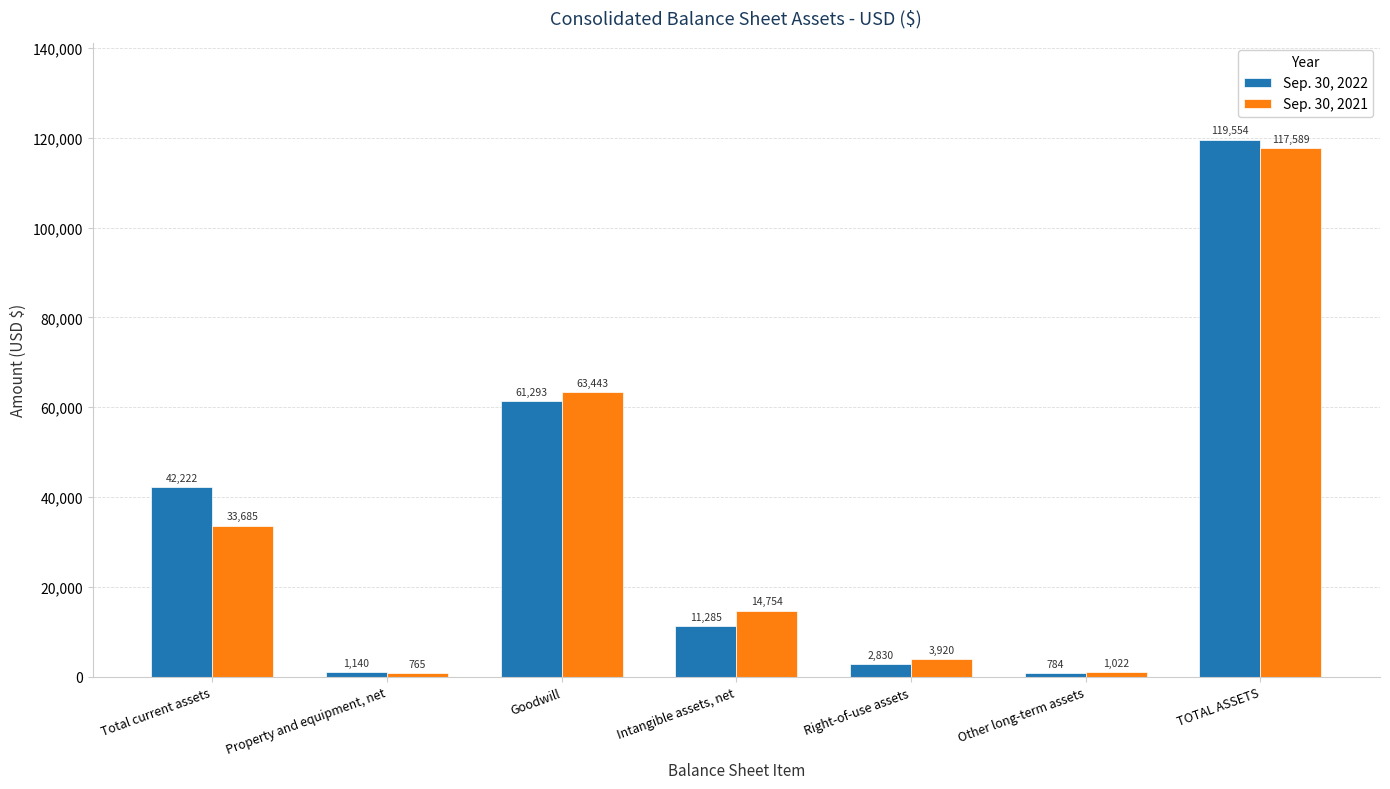

The Sep. 30, 2021 series shows 14754 at Intangible assets, net. True or false?

True